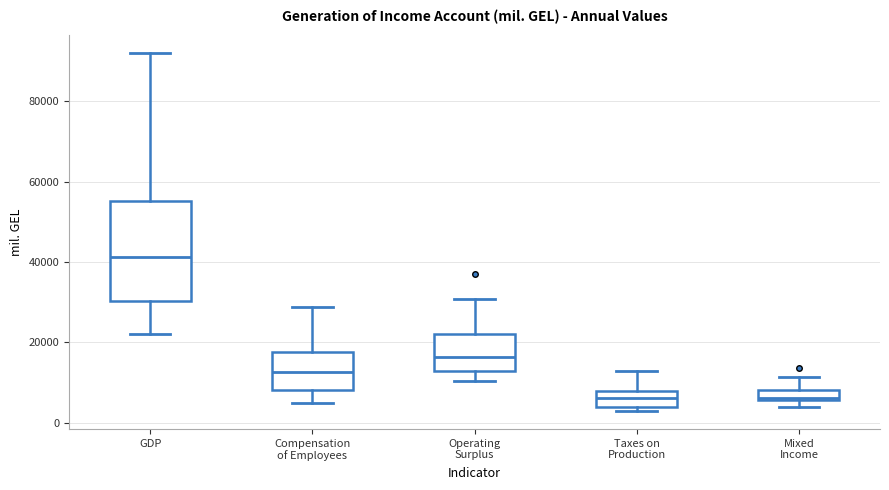

Which box is the tallest, from its lower edge to its upper edge?

GDP